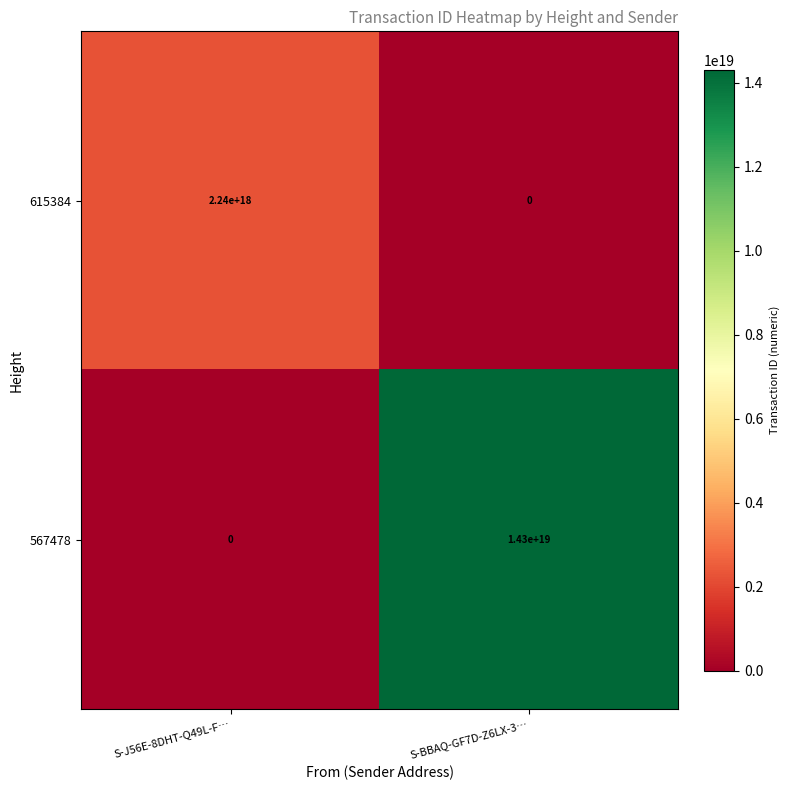

Between S-J56E-8DHT-Q49L-F… and S-BBAQ-GF7D-Z6LX-3…, which series saw the biggest shift?

567478